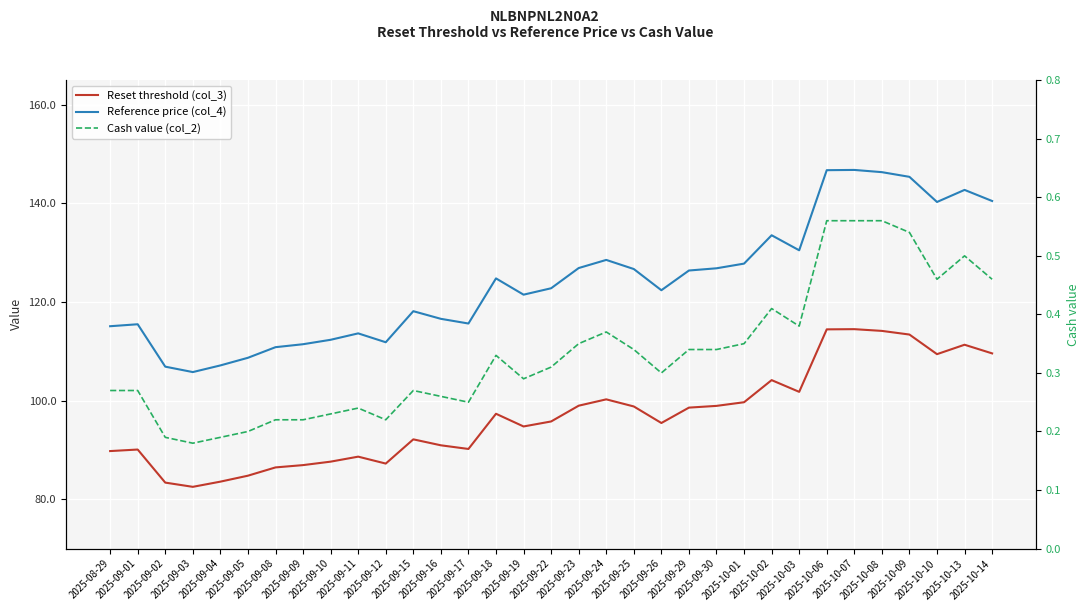

List the series in order of their peak value, lowest first.

Cash value (col_2), Reset threshold (col_3), Reference price (col_4)